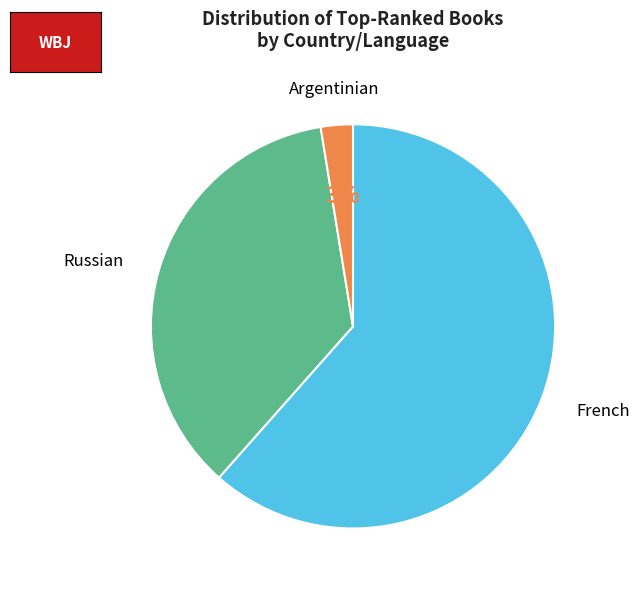

To the nearest percent, what is the average slice percentage?

33%